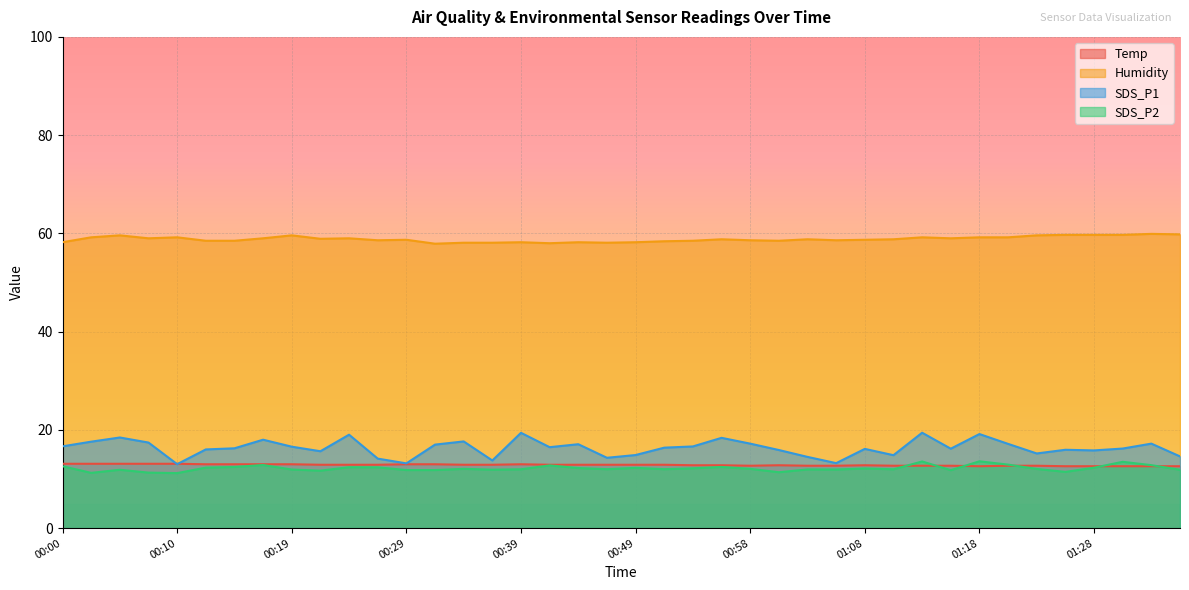

What position from the left is 00:34?

15